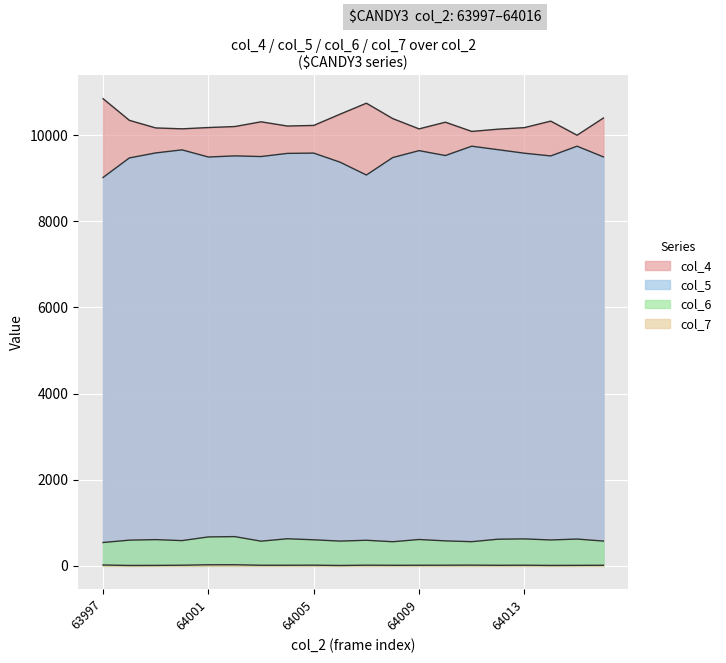

What is the value of the col_5 point at the 1st from the left?

9016